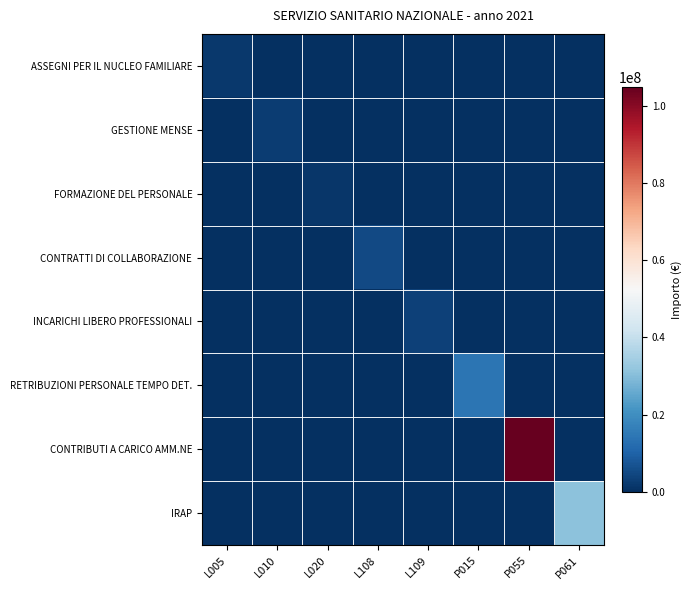

How many categories are shown in the chart?

8